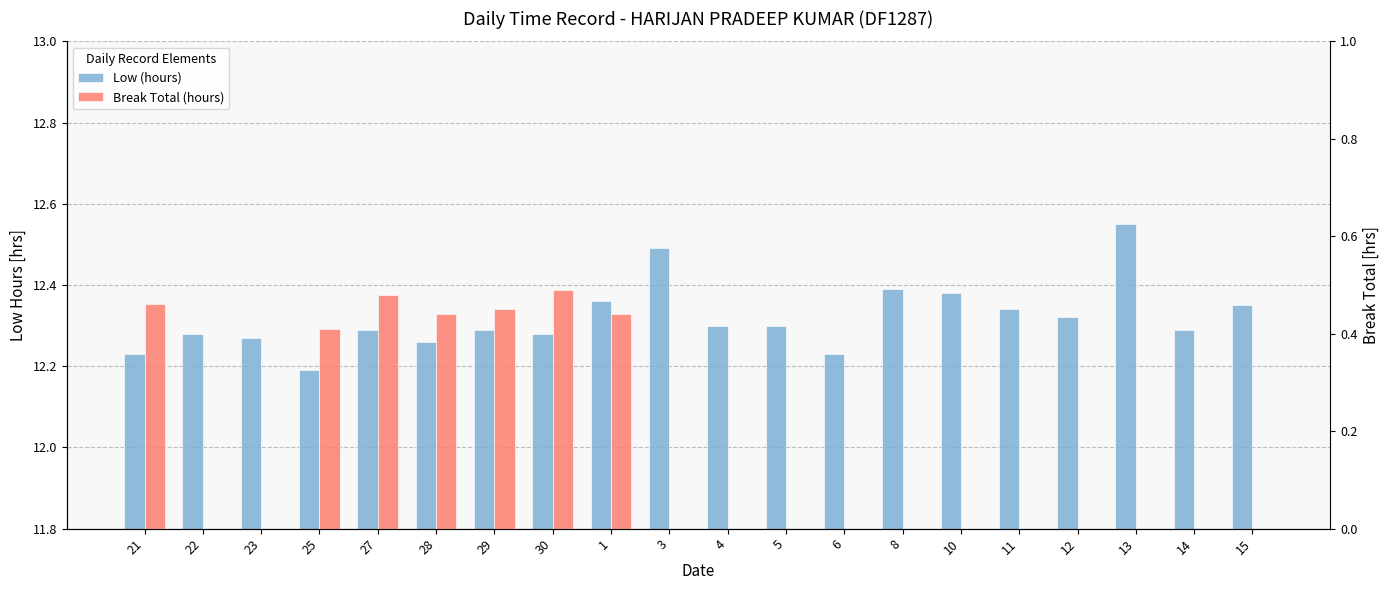

Reading left to right, extract all data points from this chart.

Low (hours): 12.2	12.3	12.3	12.2	12.3	12.3	12.3	12.3	12.4	12.5	12.3	12.3	12.2	12.4	12.4	12.3	12.3	12.6	12.3	12.3
Break Total (hours): 0.5	0.0	0.0	0.4	0.5	0.4	0.5	0.5	0.4	0.0	0.0	0.0	0.0	0.0	0.0	0.0	0.0	0.0	0.0	0.0